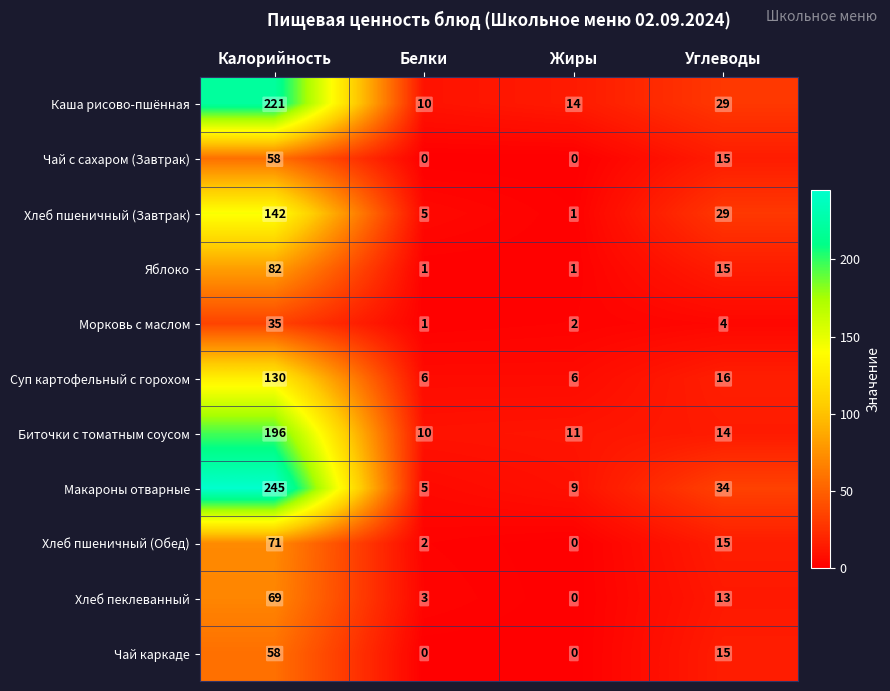

At which category does the chart reach its peak across all series?

Калорийность